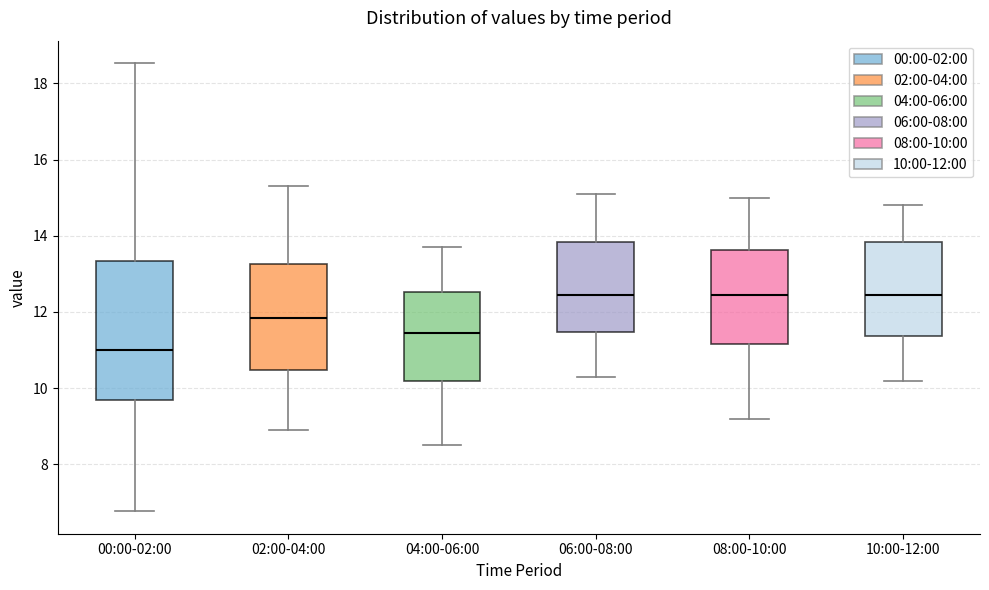

Which box is the tallest, from its lower edge to its upper edge?

00:00-02:00